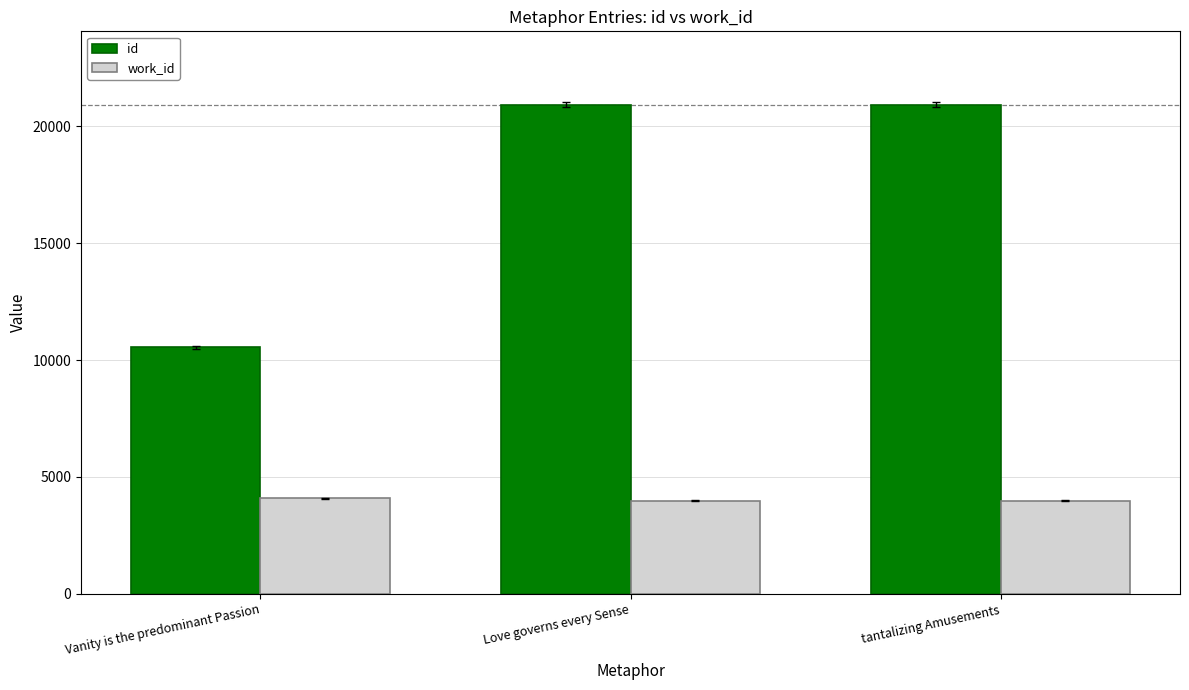

List the series in order of their overall mean, highest first.

id, work_id